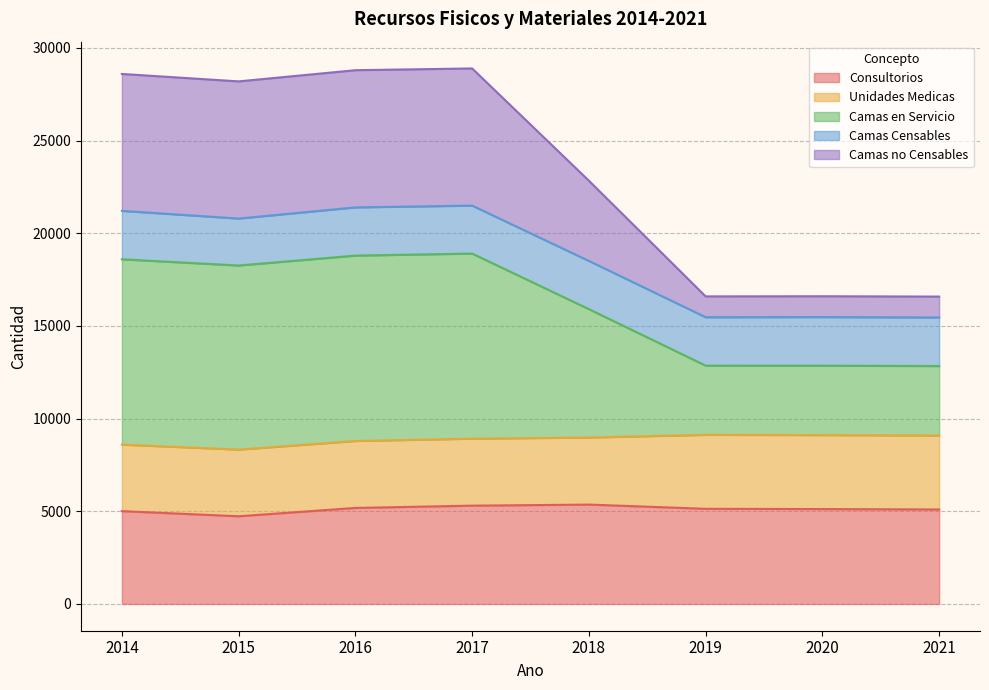

Between 2017 and 2020, which series saw the biggest shift?

Camas en Servicio